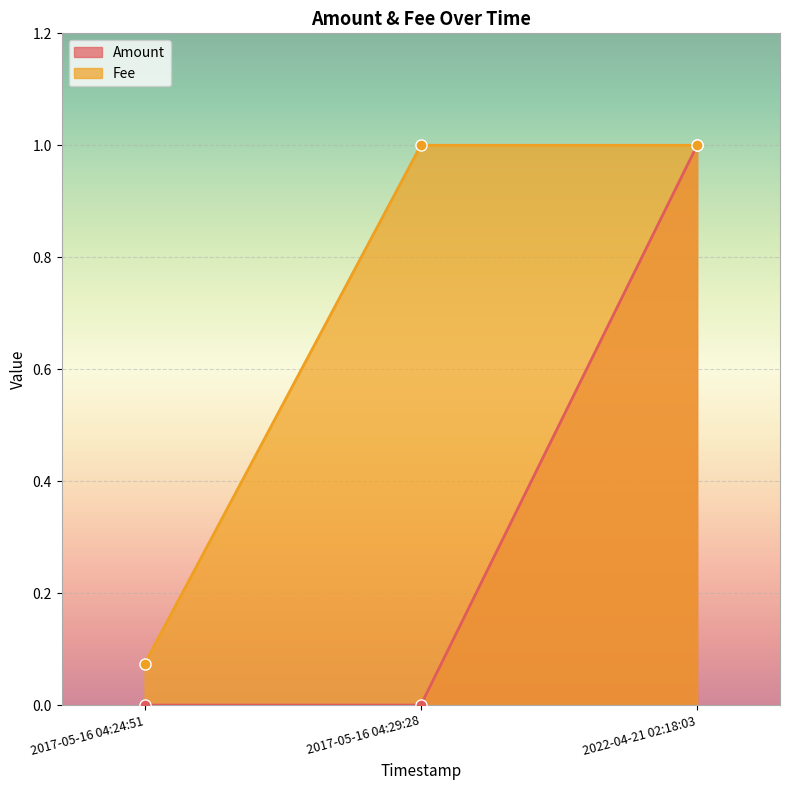

What is the approximate value of Fee at 2017-05-16 04:24:51?

0.1